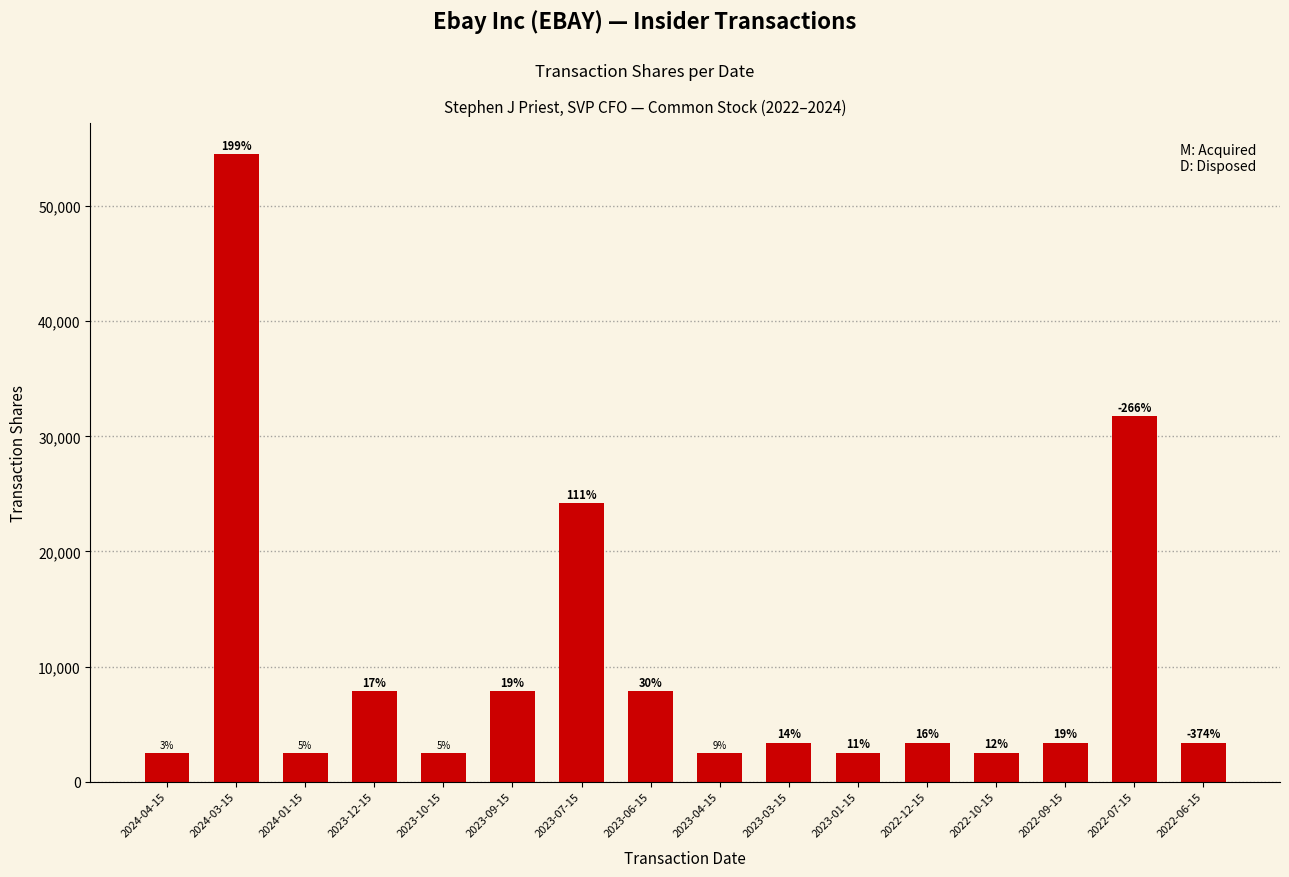

How many bars are there in total?

16